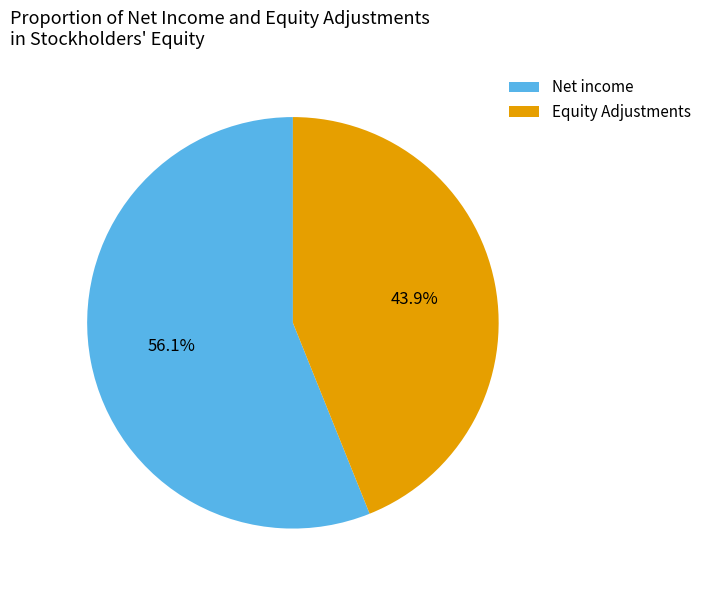

Combined, do Net income and Equity Adjustments account for over 50%?

Yes